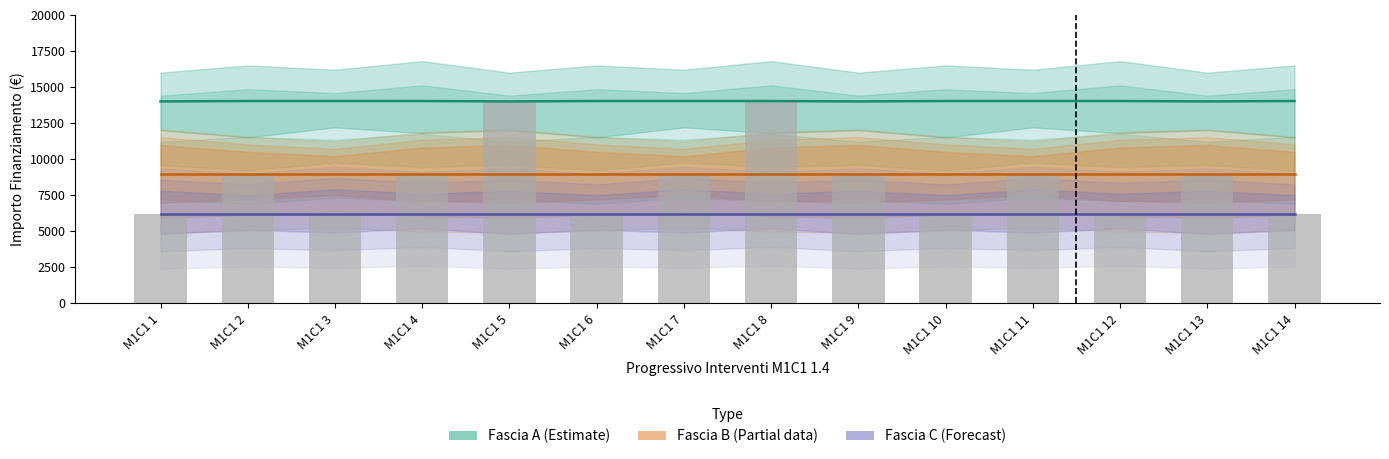

Which series changed the most between M1C1 12 and M1C1 14?

Fascia A (Estimate)